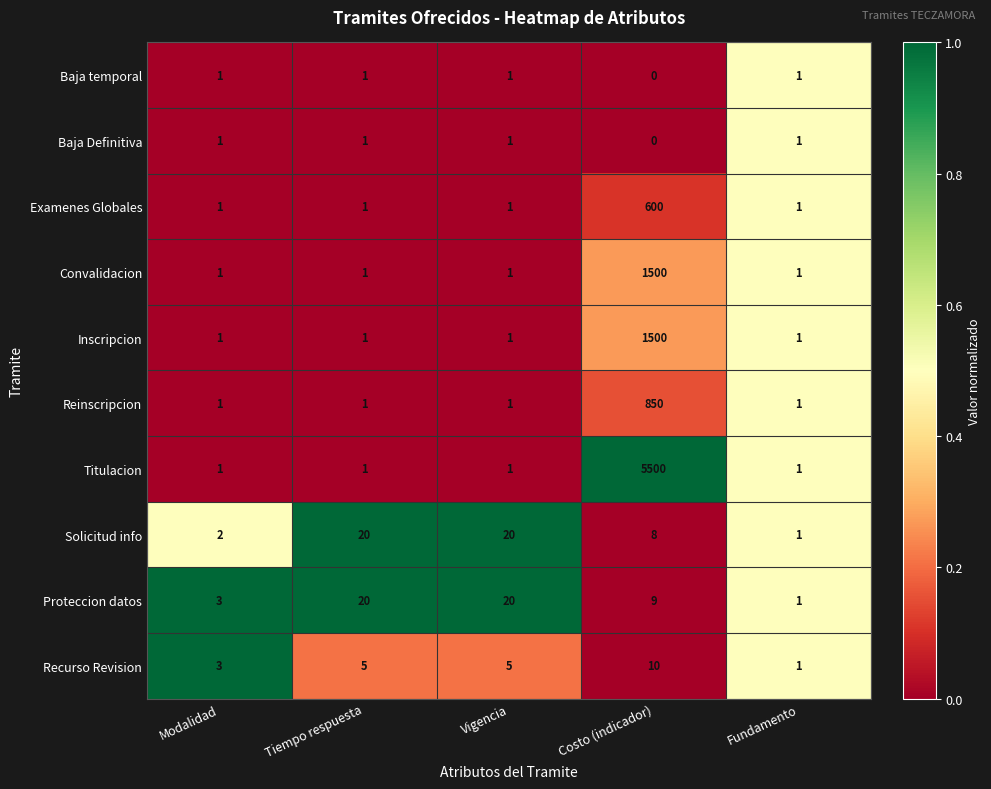

What is the difference between the Titulacion values at Costo (indicador) and Tiempo respuesta?

5499